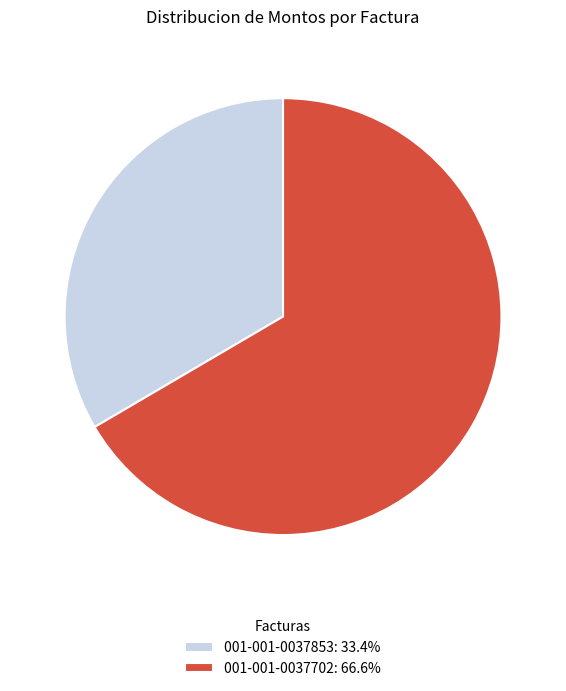

Do 001-001-0037853: 33.4% and 001-001-0037702: 66.6% together represent more than half of the pie?

Yes